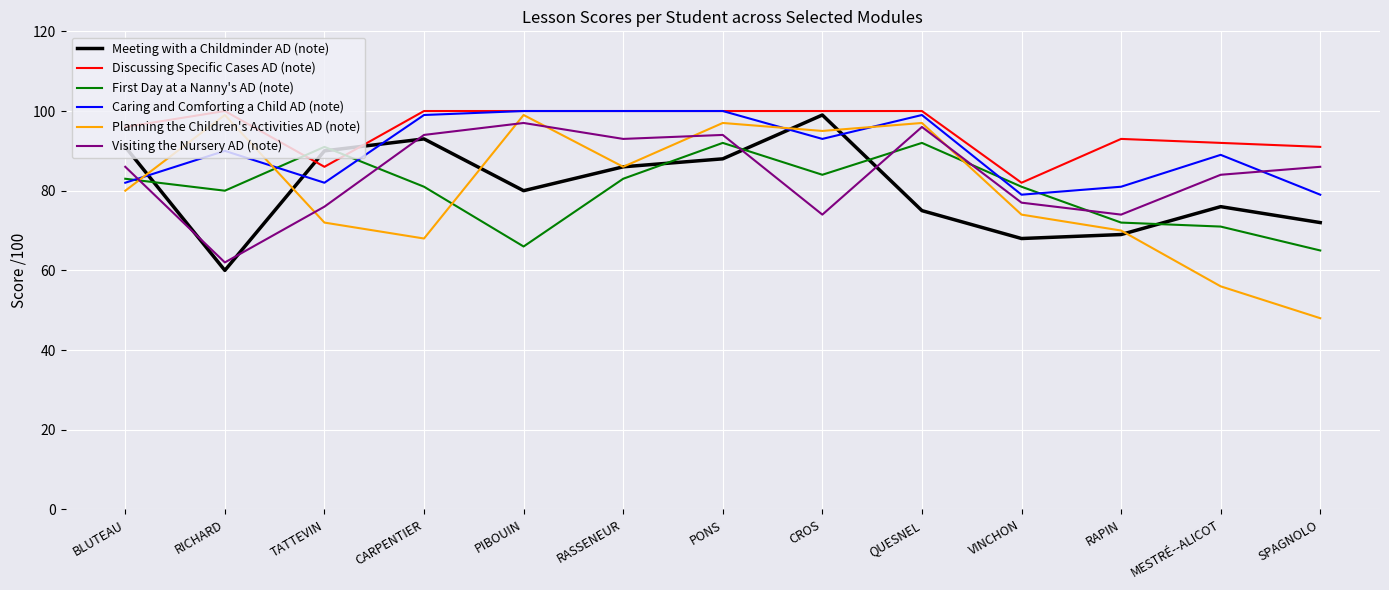

Which series has the widest spread of values?

Planning the Children's Activities AD (note)